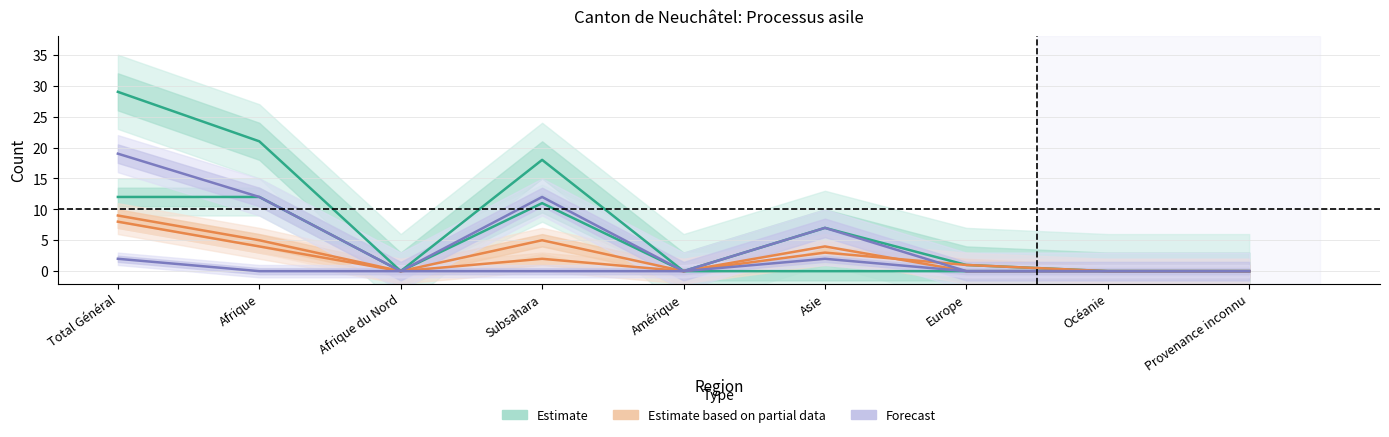

The value of Règlements par les cantons at Subsahara is 0. True or false?

True